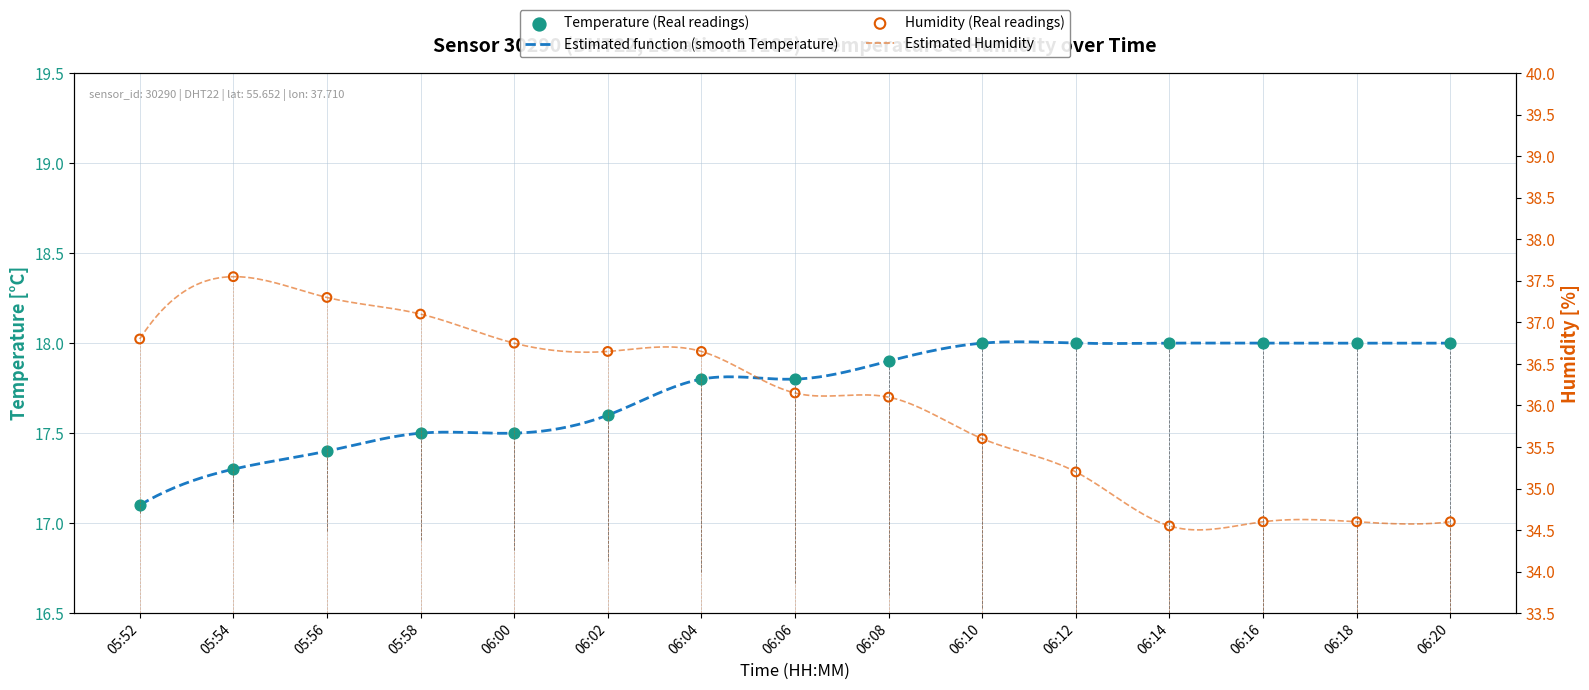

Which series has the largest total across all categories?

Humidity